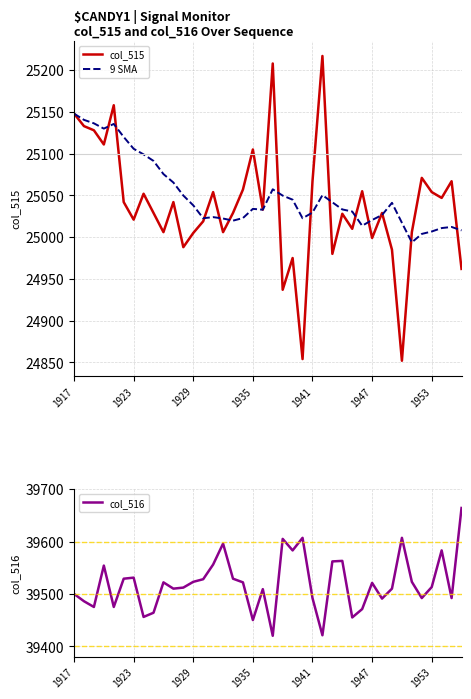

What is the highest value of the col_515 series?

25217.0